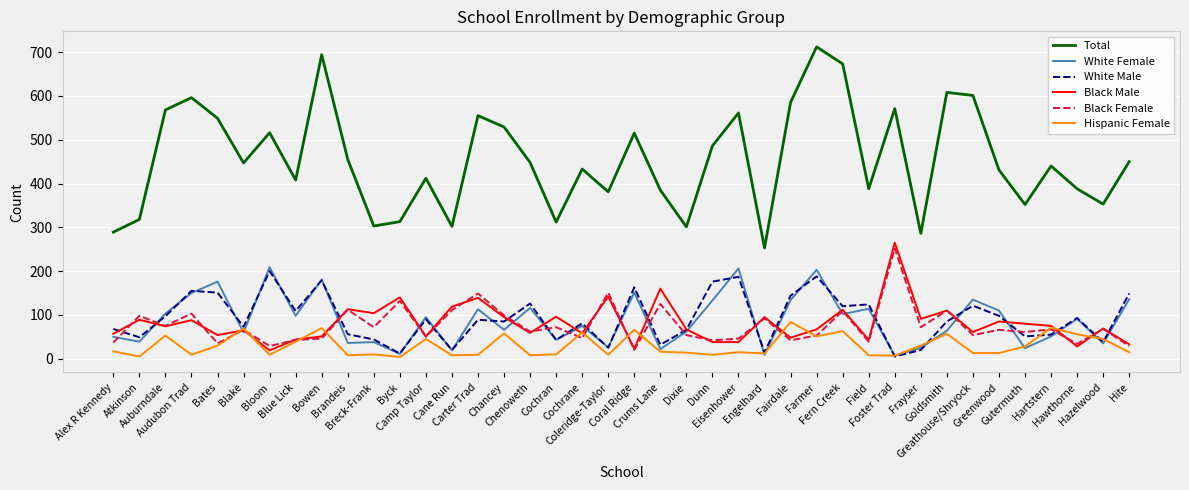

True or false: Black Male and Total intersect in this chart.

False